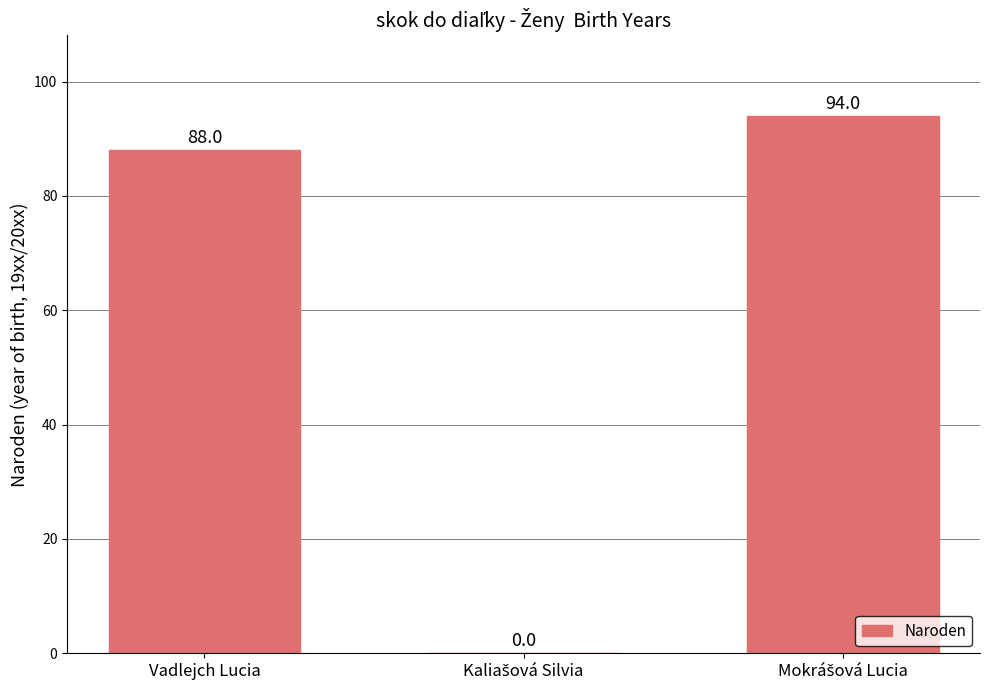

What is the greatest value displayed?

94